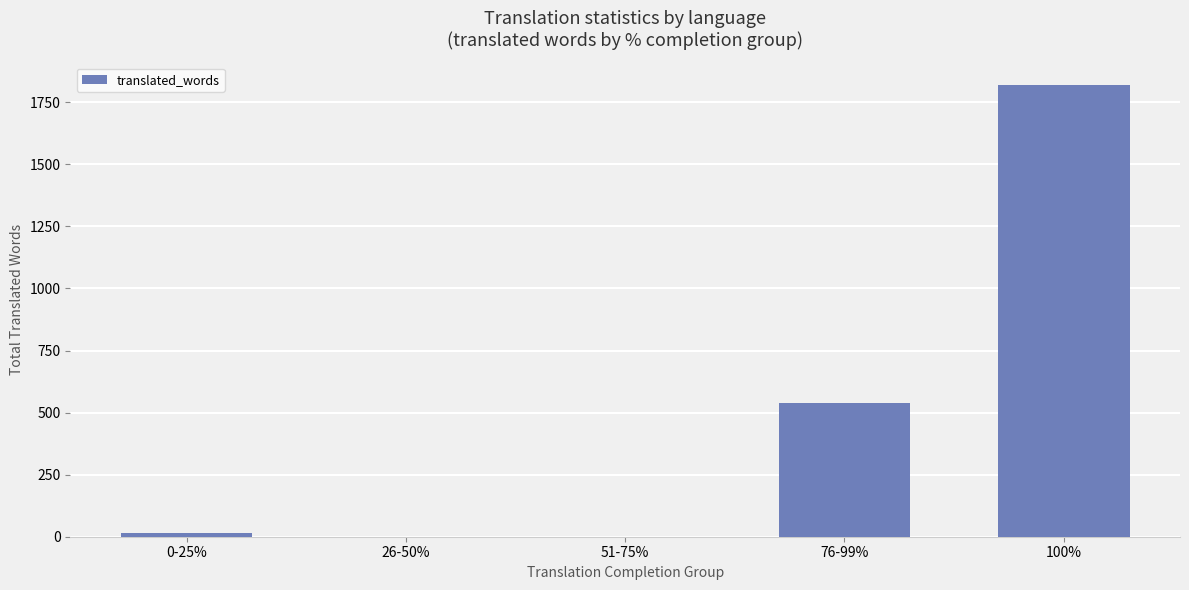

Are the bars horizontal?

No